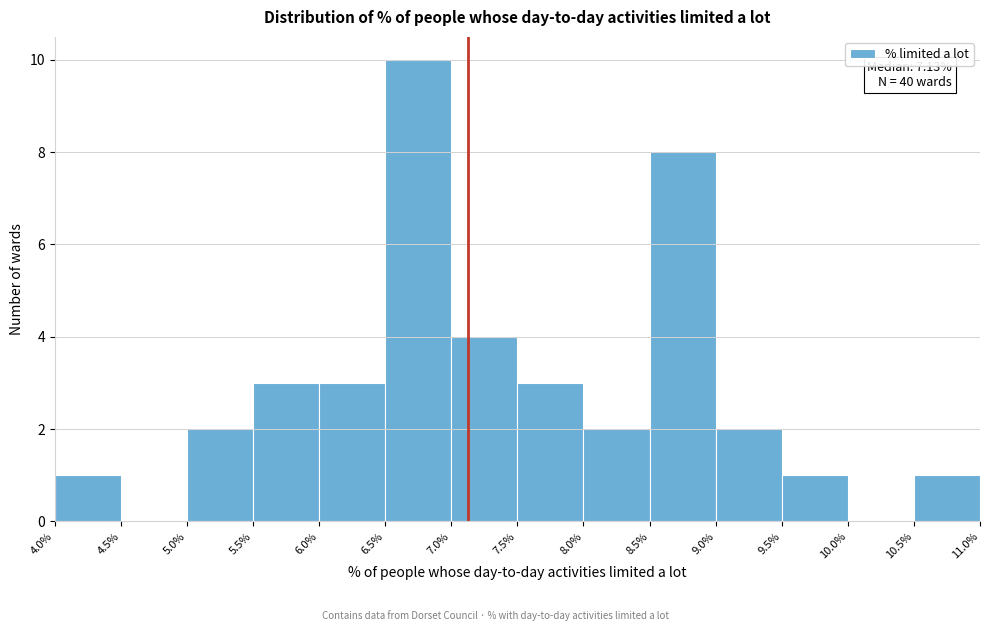

Over which range of the x-axis is the bar tallest?

6.5% to 7.0%